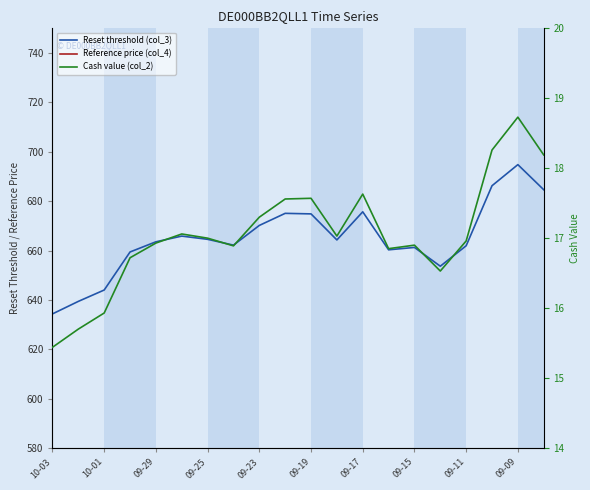

Which series has the largest total across all categories?

Reference price (col_4)